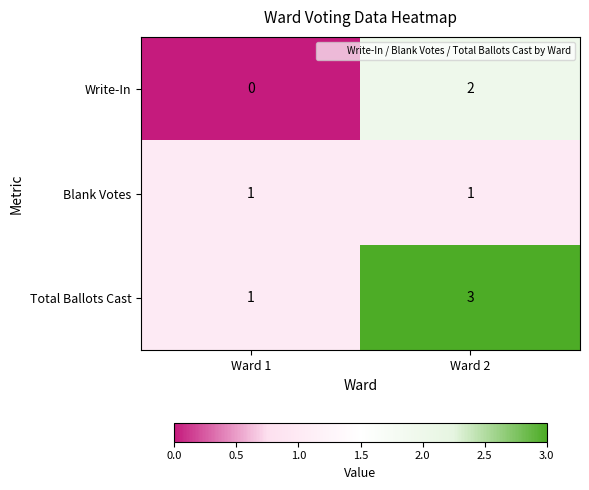

True or false: Write-In has a value of -1 at Ward 1.

False